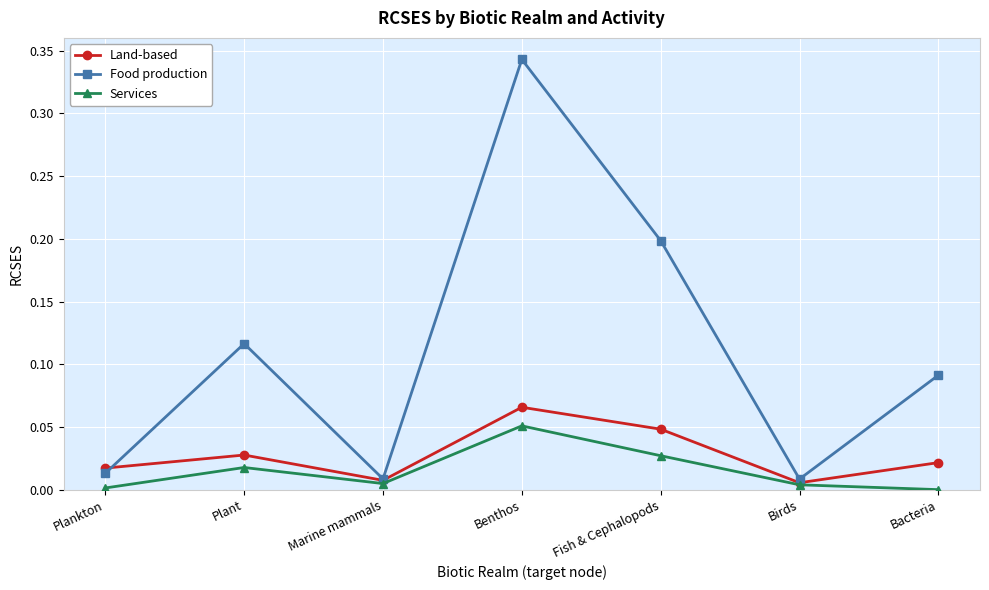

In Food production, how many points are lower than both neighbors (excluding endpoints)?

2